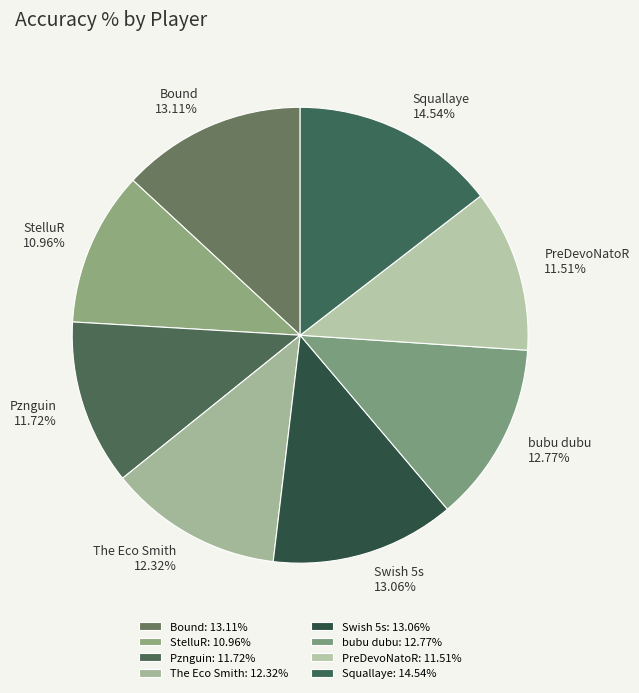

Is it true that Bound is 20% of the pie?

False